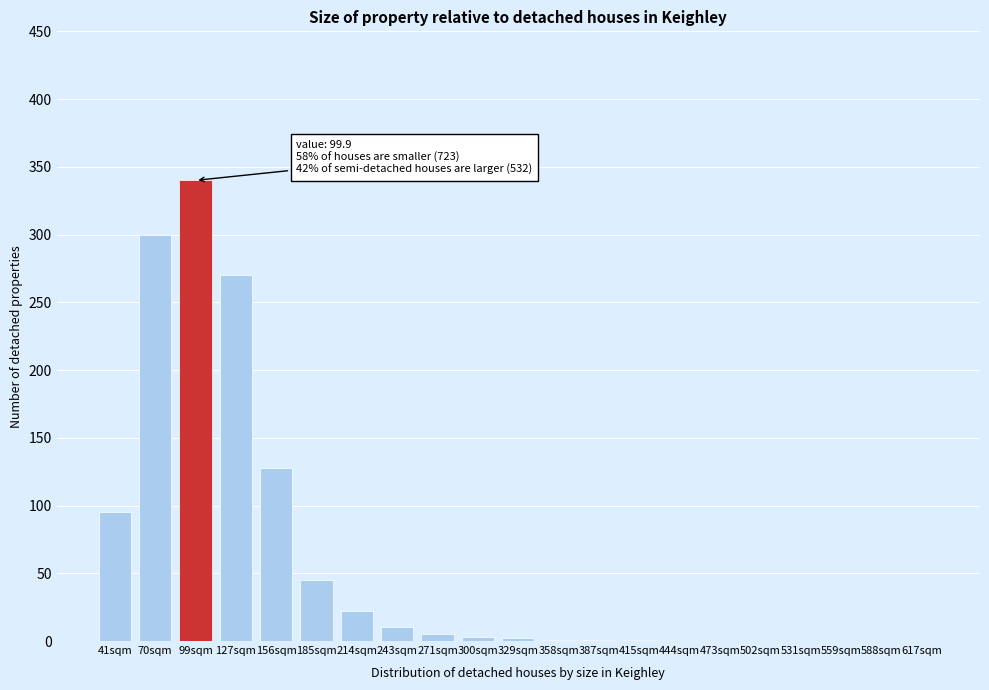

The chart shows a value of 300 at 70sqm. True or false?

True